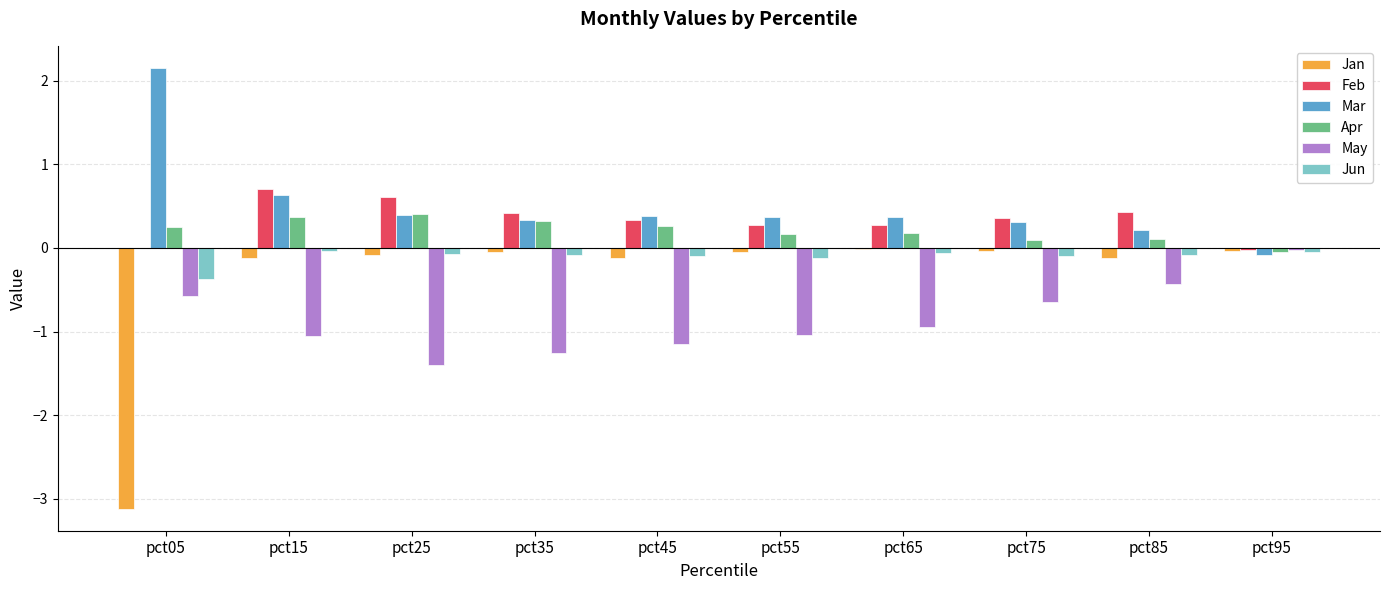

The Feb series shows 0.6 at pct25. True or false?

True